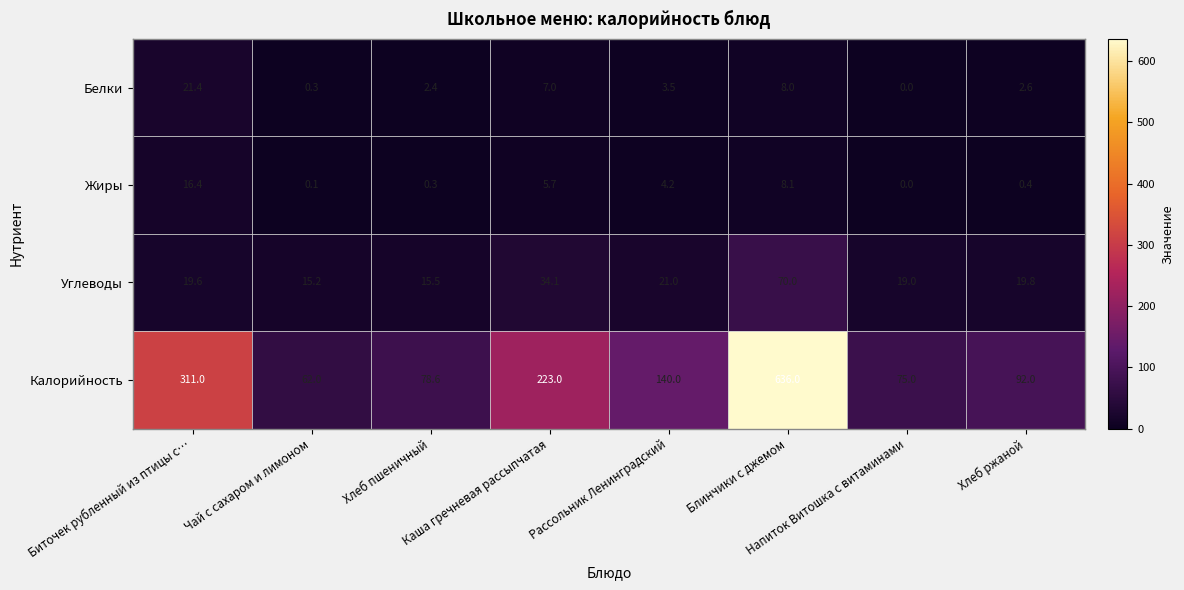

Which series has the widest spread of values?

Калорийность